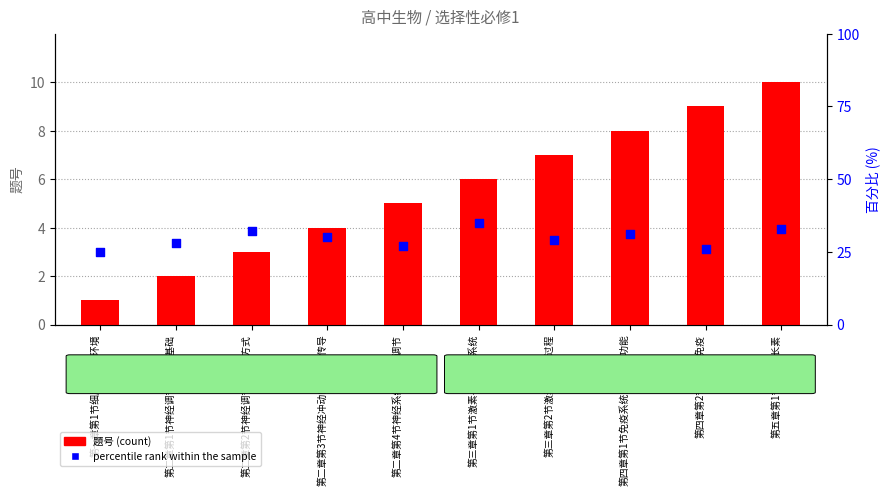

Which series has the widest spread of Y values?

percentile rank within the sample